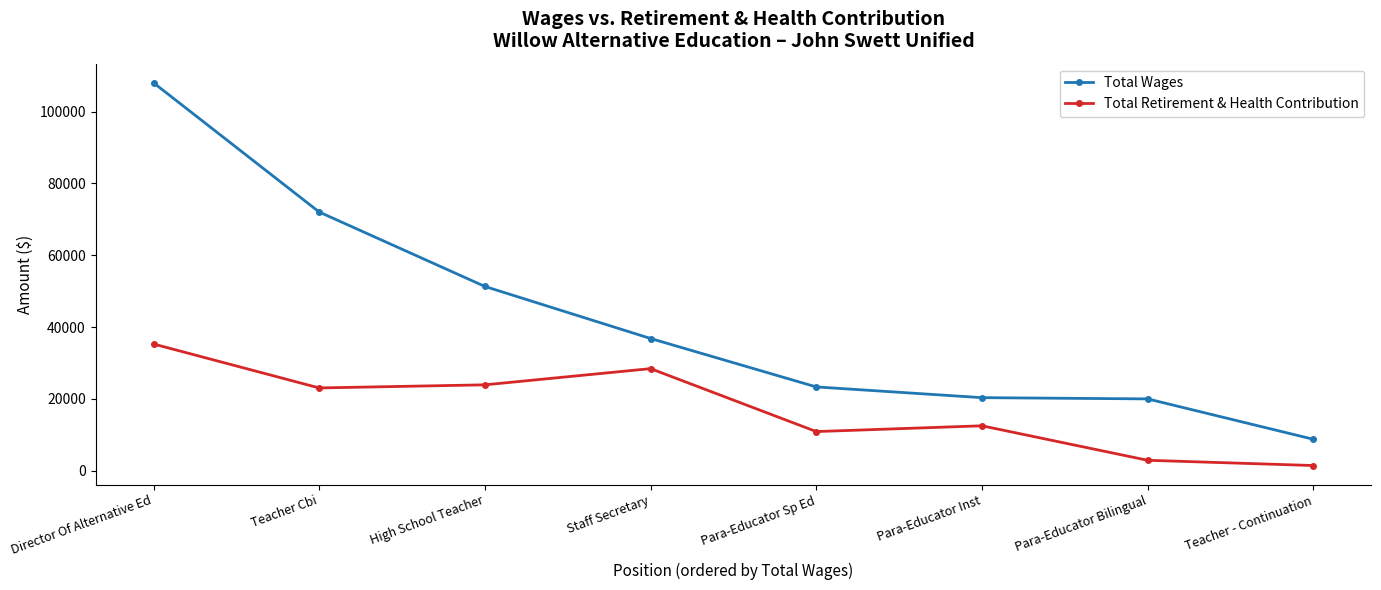

True or false: Total Wages and Total Retirement & Health Contribution intersect in this chart.

False